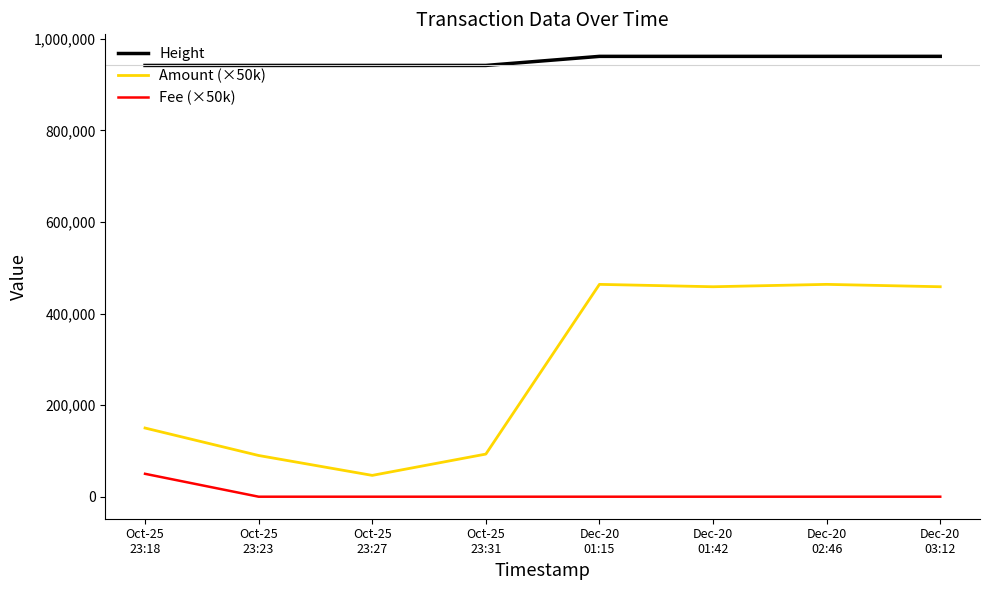

True or false: Height and Amount (×50k) cross at least once.

False